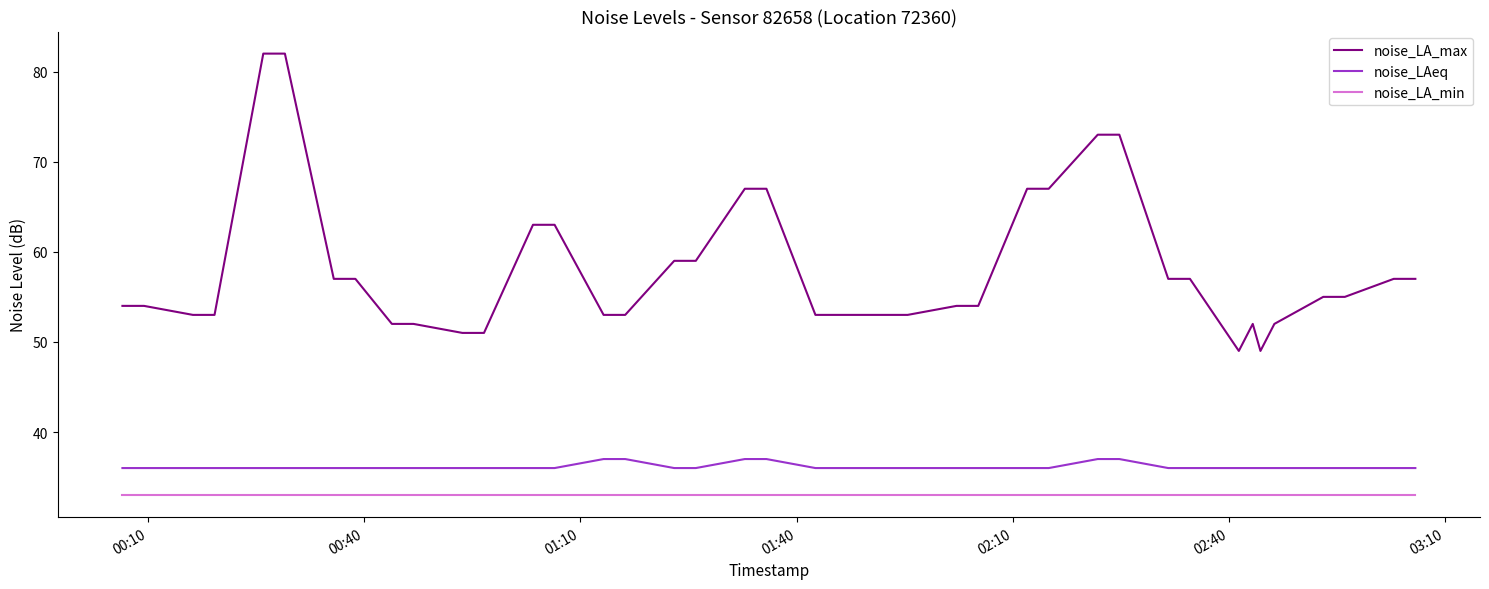

Which series has the largest total across all categories?

noise_LA_max